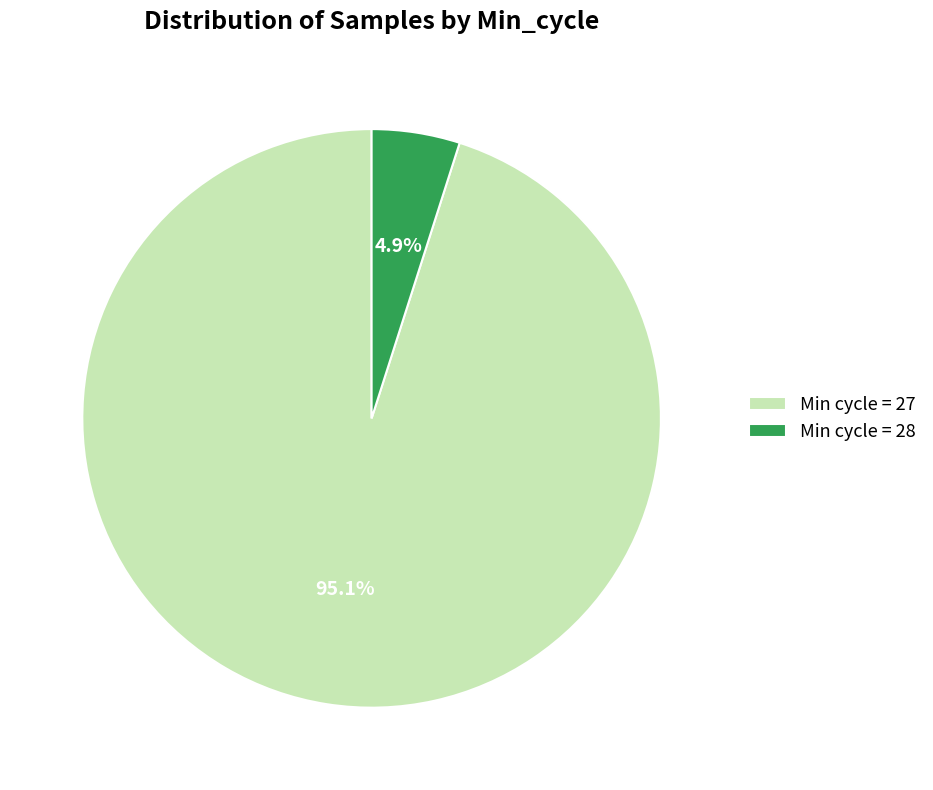

Is there a majority slice in this chart?

Yes